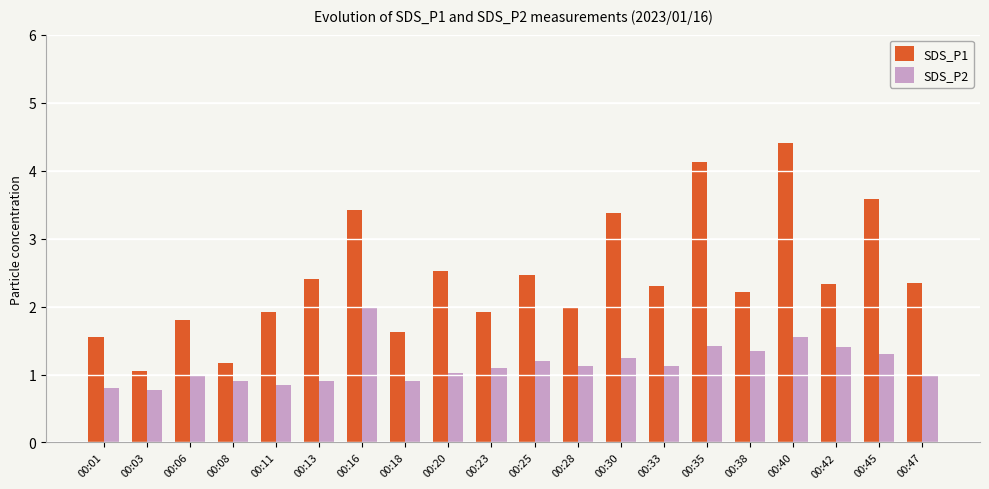

What are all the series names shown in the legend?

SDS_P1, SDS_P2